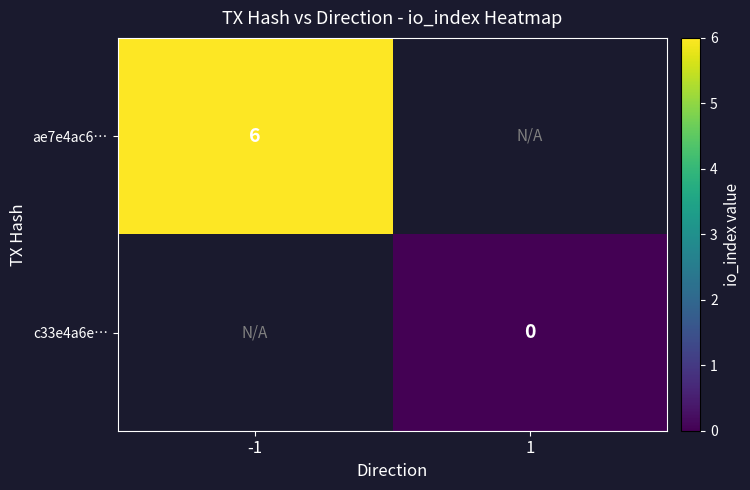

The ae7e4ac6… series shows 6 at -1. True or false?

True